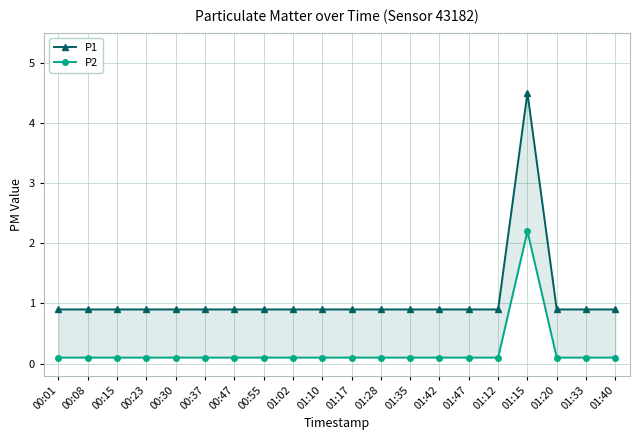

True or false: P2 has a value of 0.1 at 01:12.

True